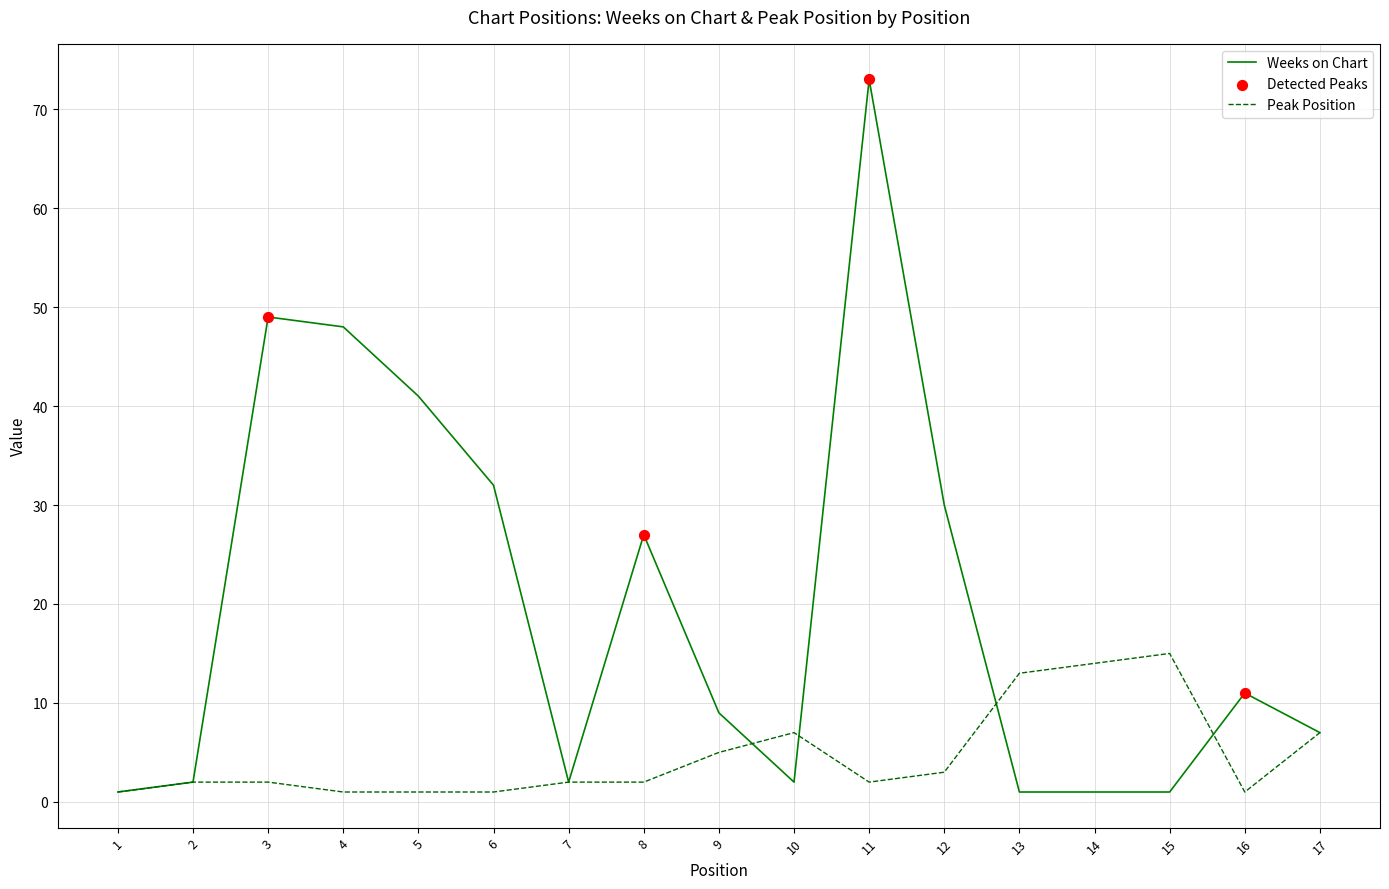

Is the value of Weeks on Chart at 7 greater than the value of Peak Position at 13?

No